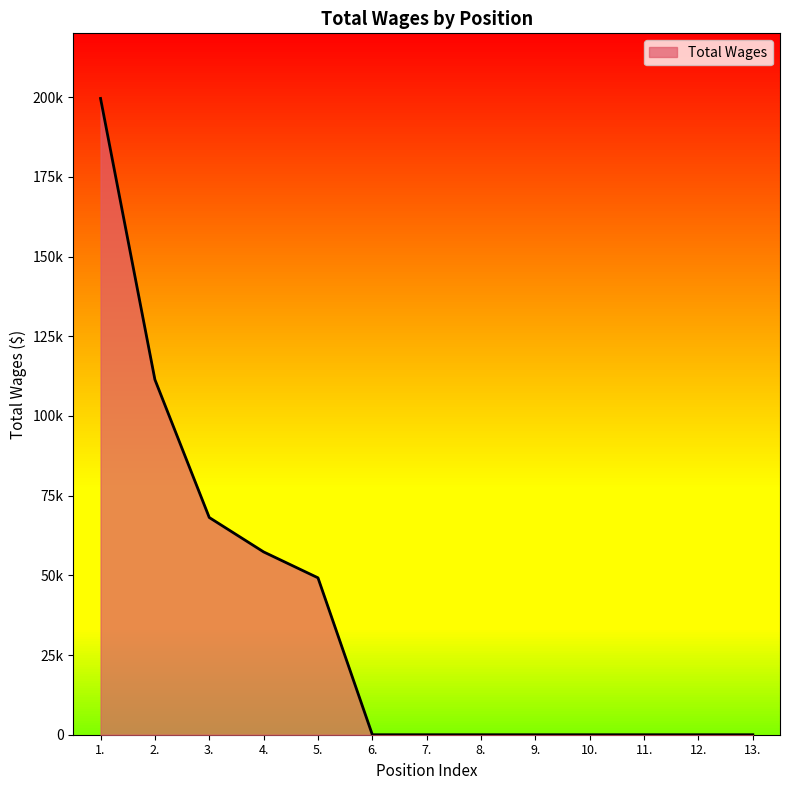

Rank the categories by value from lowest to highest.

6., 7., 8., 9., 10., 11., 12., 13., 5., 4., 3., 2., 1.